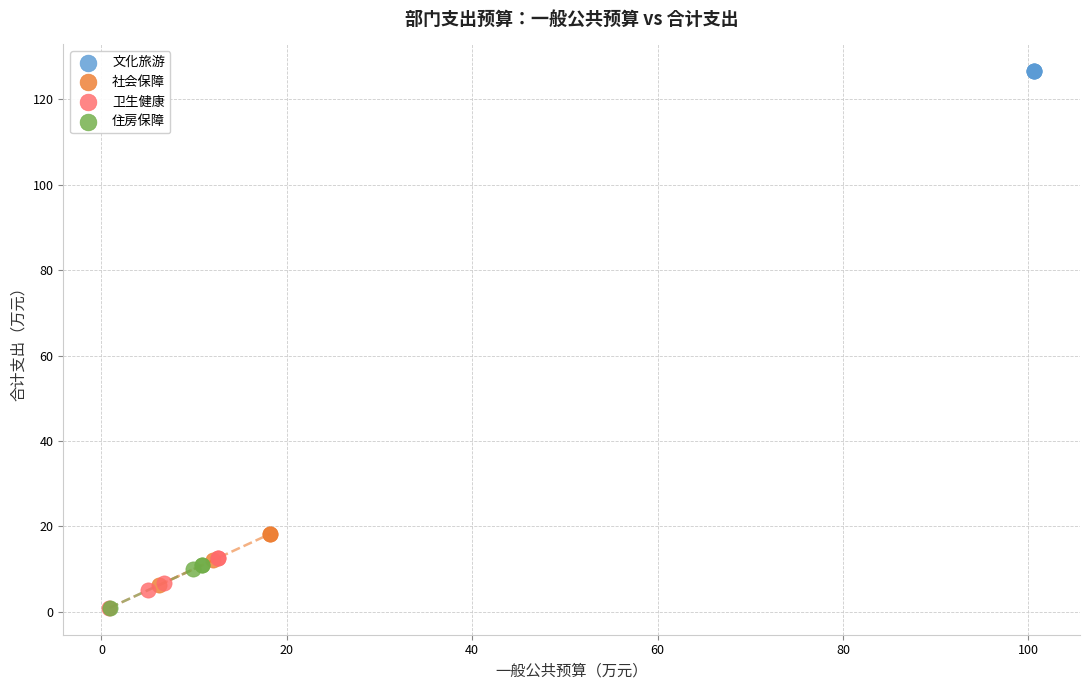

Which series contains the highest Y value?

文化旅游